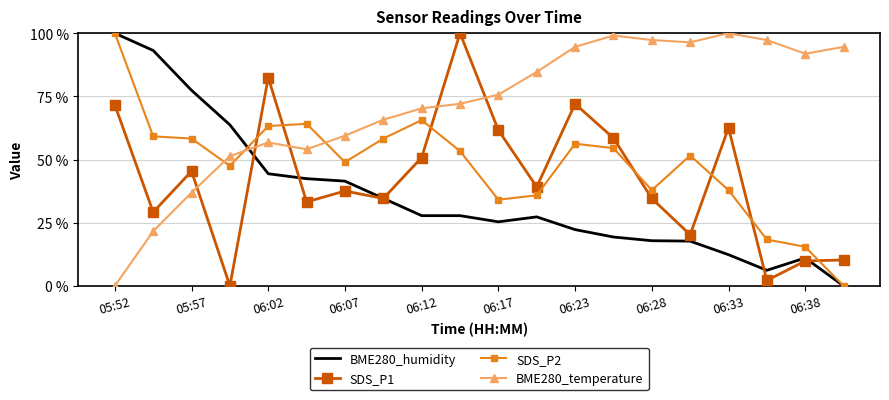

What is the highest value of the BME280_humidity series?

100.0